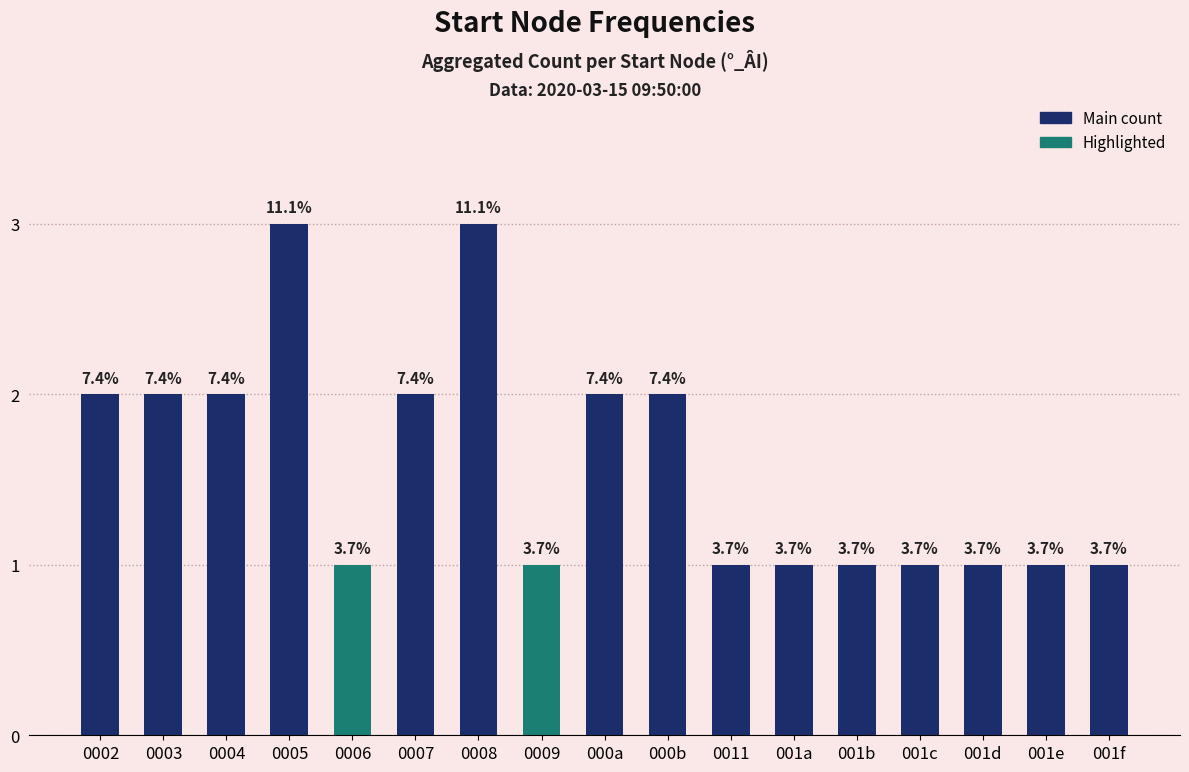

What is the difference between the maximum and minimum values?

2